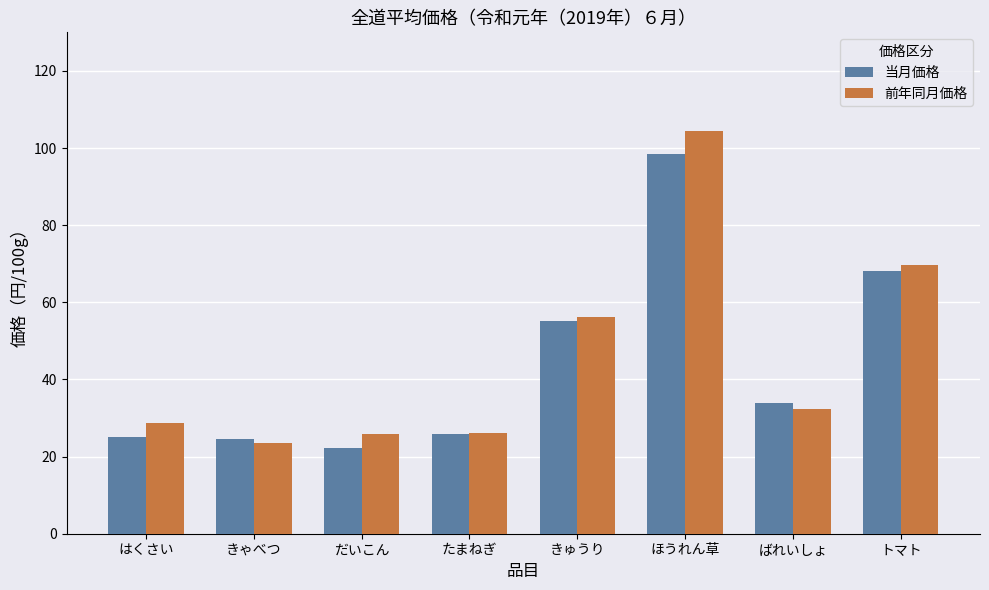

How many groups of bars are there?

8